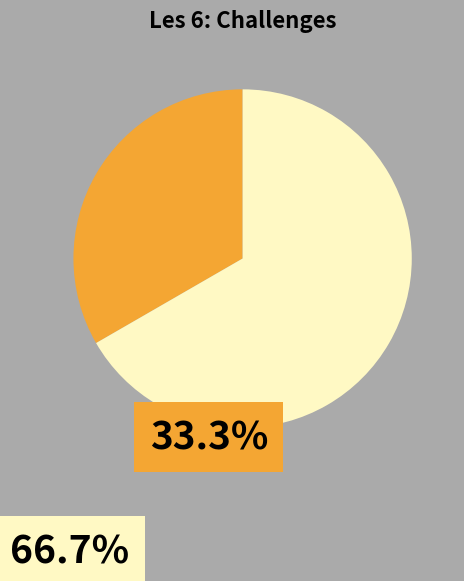

Is there a majority slice in this chart?

Yes